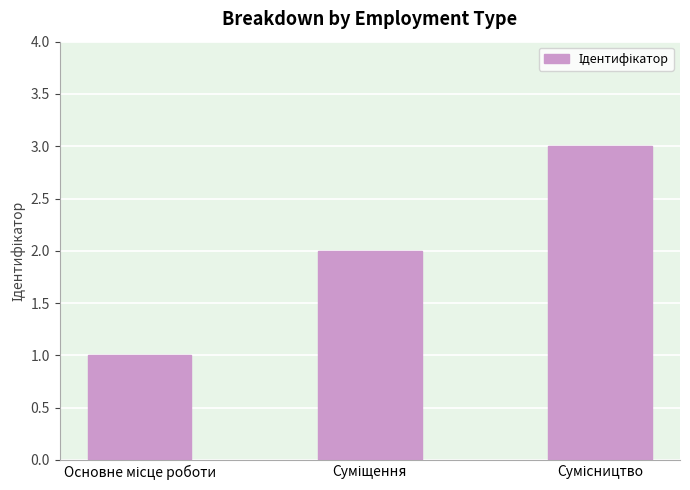

Does the chart contain any negative values?

No